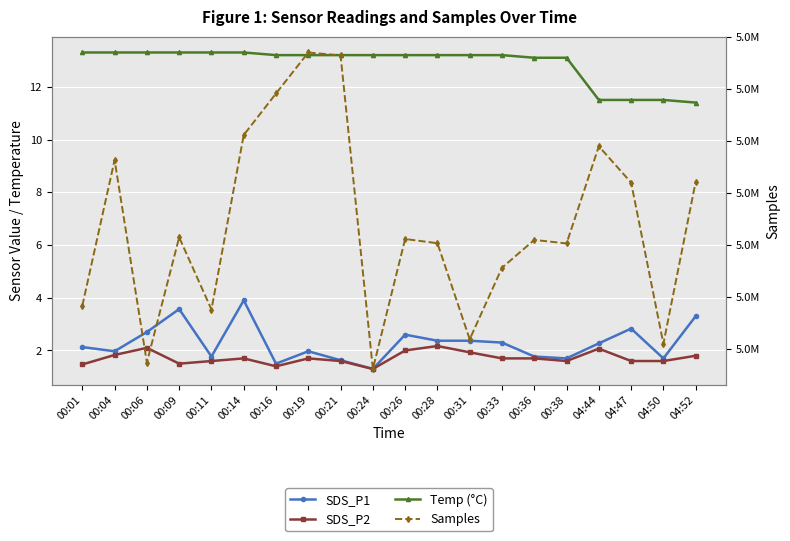

Reading left to right, list all the values displayed in this chart.

SDS_P1: 00:01=2.1	00:04=2.0	00:06=2.7	00:09=3.6	00:11=1.8	00:14=3.9	00:16=1.5	00:19=2.0	00:21=1.6	00:24=1.3	00:26=2.6	00:28=2.4	00:31=2.4	00:33=2.3	00:36=1.8	00:38=1.7	04:44=2.3	04:47=2.8	04:50=1.7	04:52=3.3
SDS_P2: 00:01=1.5	00:04=1.8	00:06=2.1	00:09=1.5	00:11=1.6	00:14=1.7	00:16=1.4	00:19=1.7	00:21=1.6	00:24=1.3	00:26=2.0	00:28=2.2	00:31=1.9	00:33=1.7	00:36=1.7	00:38=1.6	04:44=2.1	04:47=1.6	04:50=1.6	04:52=1.8
Temp (°C): 00:01=13.3	00:04=13.3	00:06=13.3	00:09=13.3	00:11=13.3	00:14=13.3	00:16=13.2	00:19=13.2	00:21=13.2	00:24=13.2	00:26=13.2	00:28=13.2	00:31=13.2	00:33=13.2	00:36=13.1	00:38=13.1	04:44=11.5	04:47=11.5	04:50=11.5	04:52=11.4
Samples: 00:01=5029158.0	00:04=5043172.0	00:06=5023691.0	00:09=5035734.0	00:11=5028790.0	00:14=5045581.0	00:16=5049574.0	00:19=5053519.0	00:21=5053233.0	00:24=5023074.0	00:26=5035575.0	00:28=5035169.0	00:31=5025927.0	00:33=5032807.0	00:36=5035489.0	00:38=5035146.0	04:44=5044495.0	04:47=5040999.0	04:50=5025502.0	04:52=5041083.0